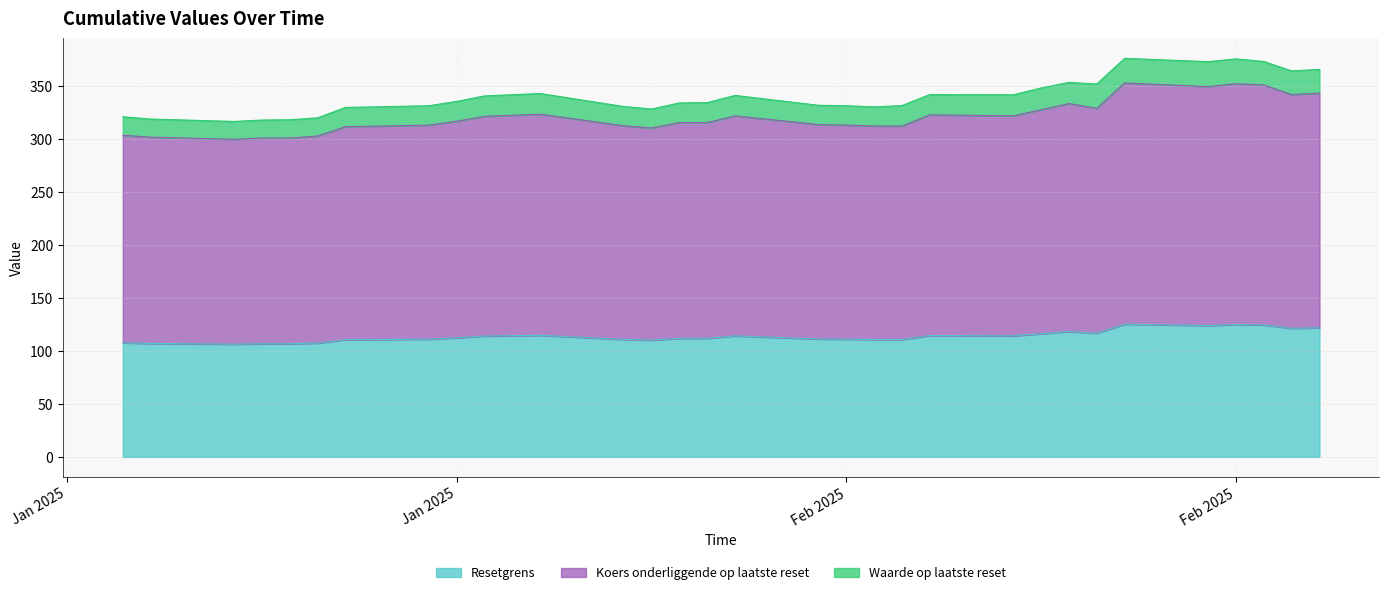

True or false: Koers onderliggende op laatste reset has more than 0 points higher than both neighbors.

True